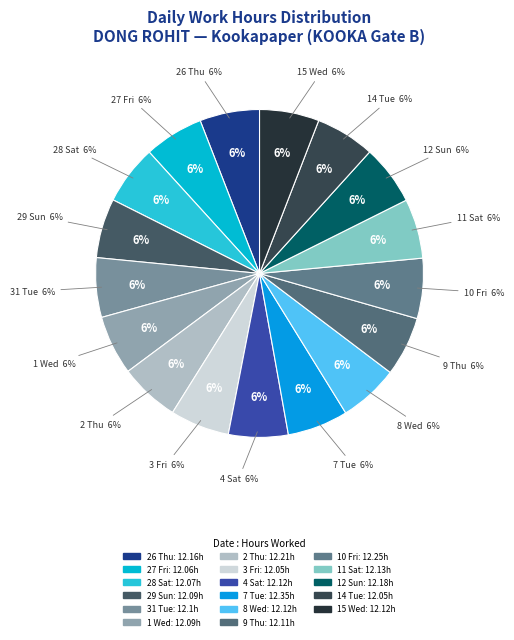

How many segments does this pie chart have?

17